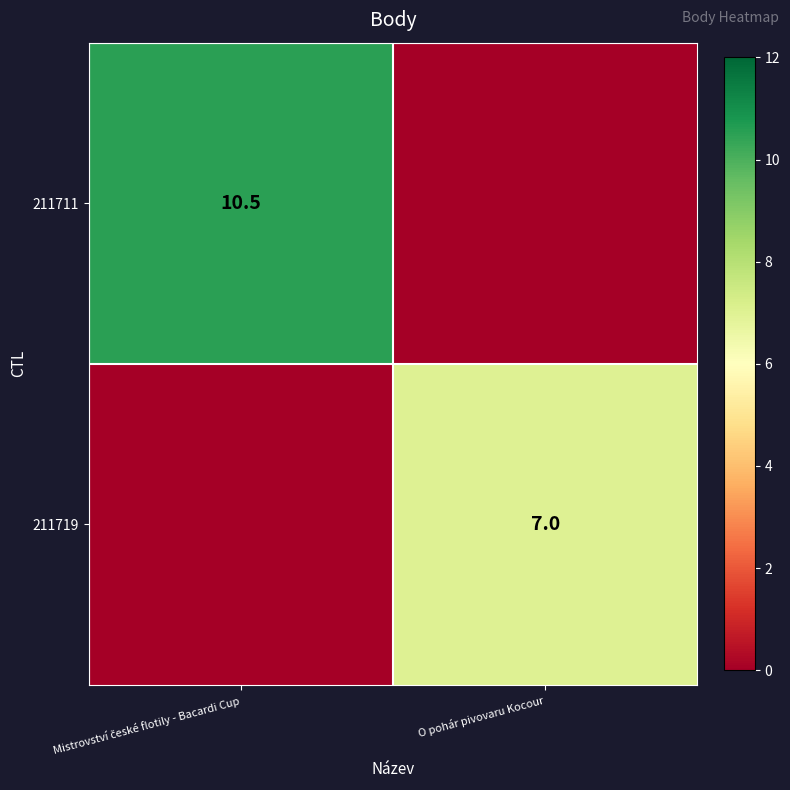

Which series changed the most between Mistrovství české flotily - Bacardi Cup and O pohár pivovaru Kocour?

211711